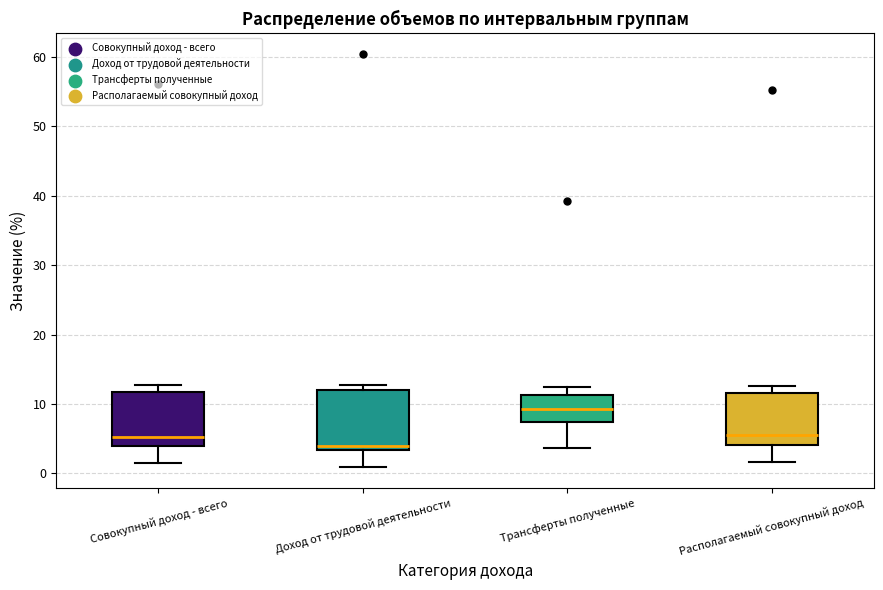

Where does the upper whisker of the box for Трансферты полученные end on the y-axis? The values are not printed on the chart, so give them approximately, as read against the axis.

12